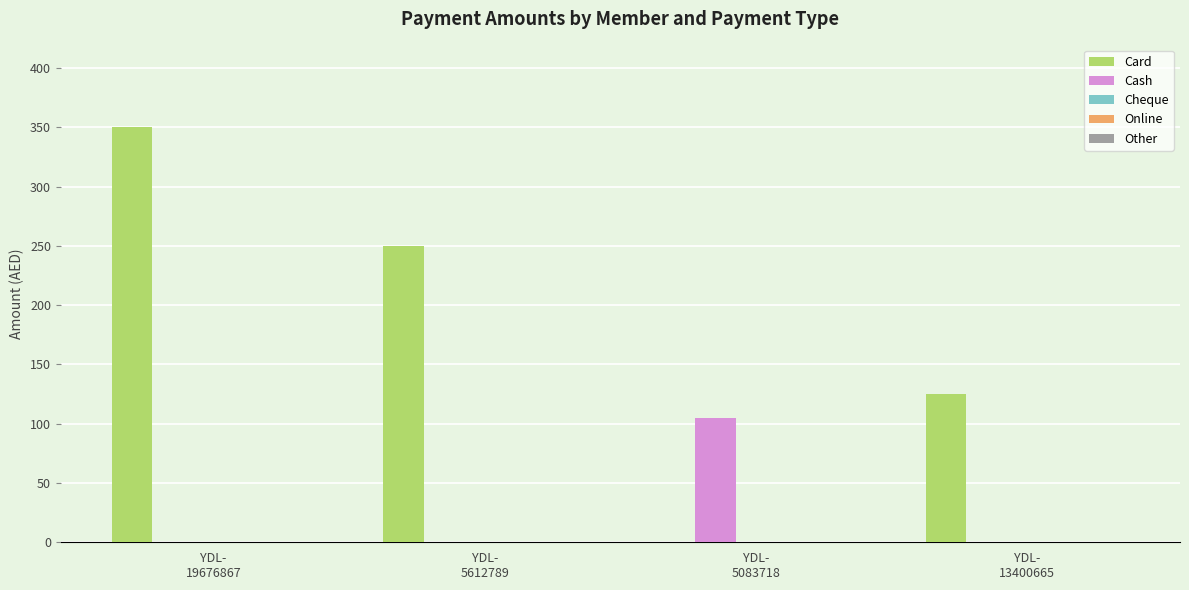

What is the sum of all Cash values?

105